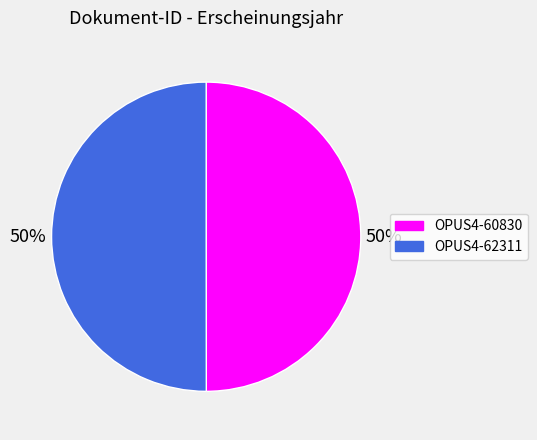

Is it true that OPUS4-62311 is 50% of the pie?

True